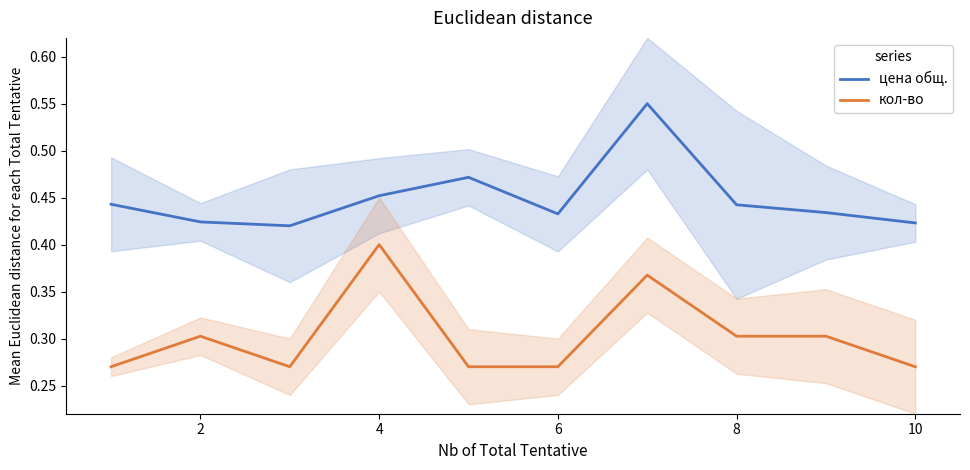

Which category has the highest value in the кол-во series?

4